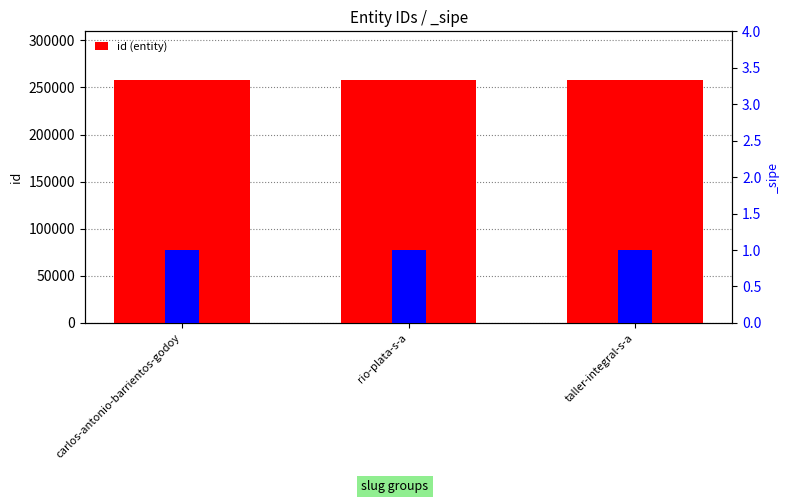

Read the value at taller-integral-s-a.

258000